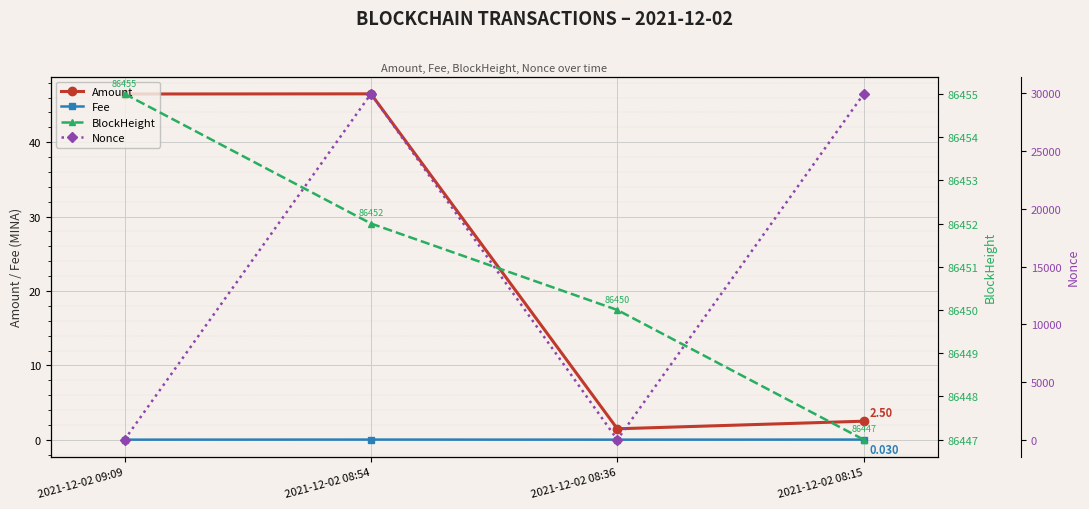

True or false: BlockHeight and Amount cross at least once.

False